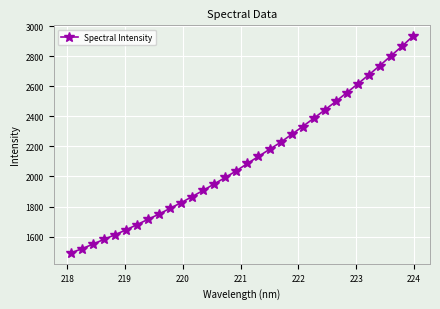

What is the difference between the maximum and second lowest values?

1413.8